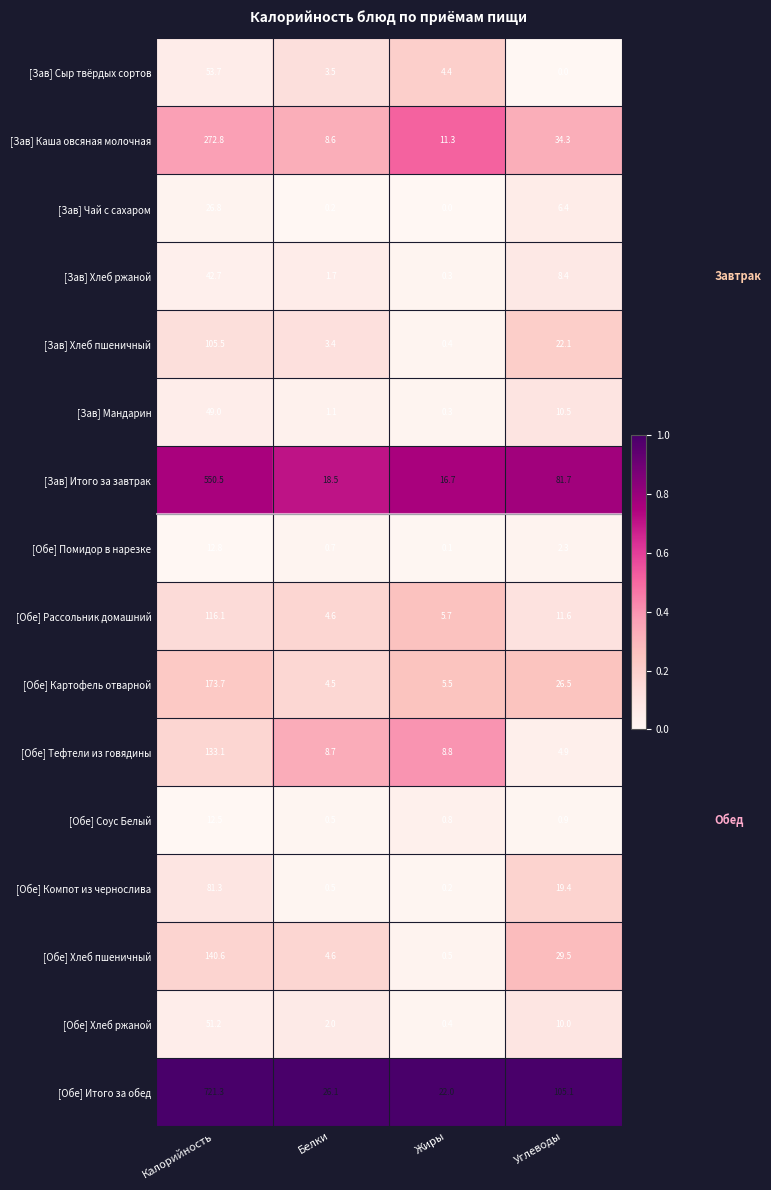

The value of [Обе] Тефтели из говядины at Жиры is 5.0. True or false?

False